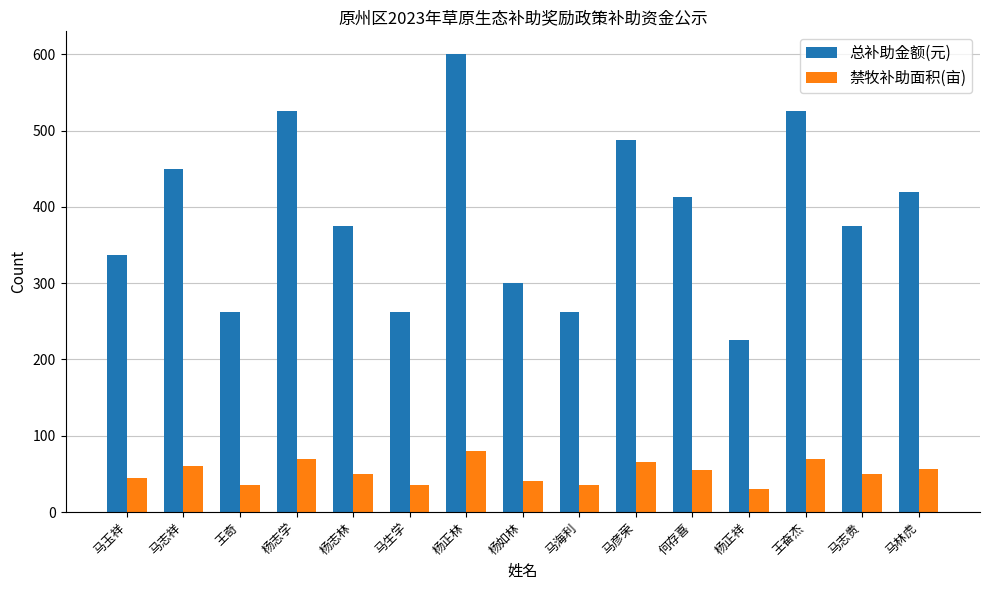

The 总补助金额(元) series shows 300.0 at 杨如林. True or false?

True